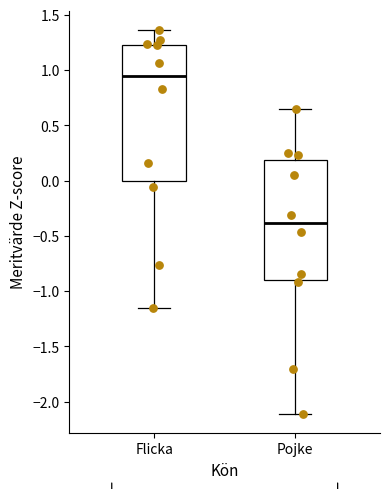

Where is the upper edge of the box for Flicka on the y-axis? The values are not printed on the chart, so give them approximately, as read against the axis.

1.25